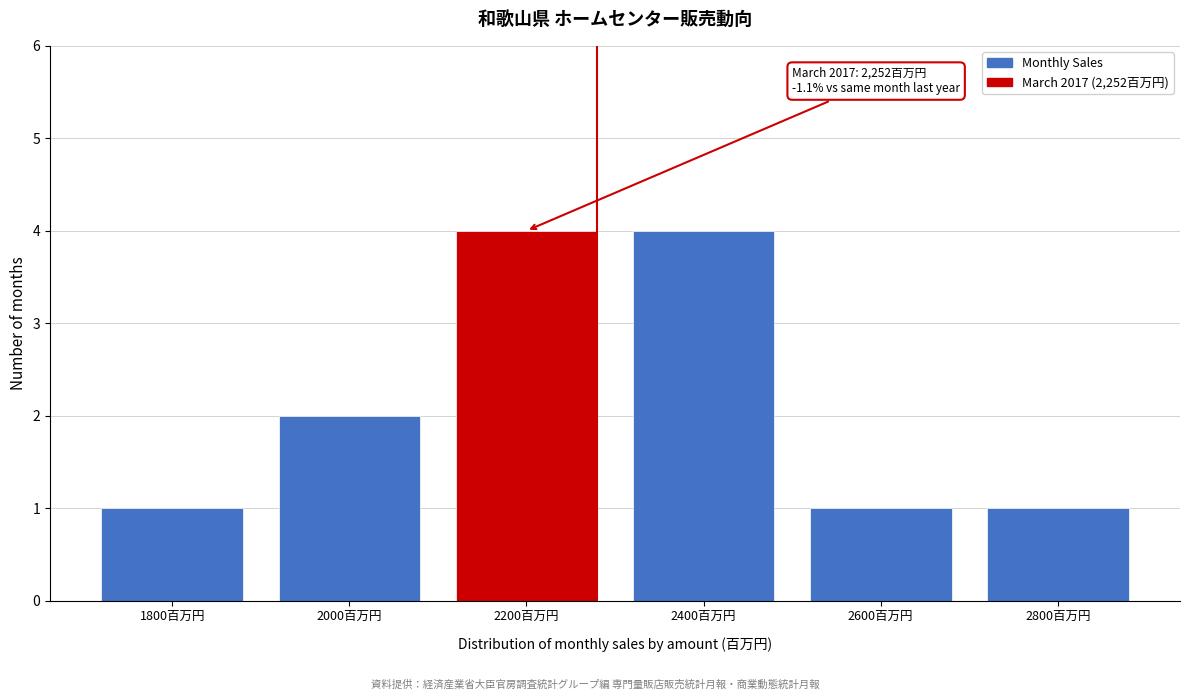

Reading left to right, what are all the values shown in this chart?

1	2	4	4	1	1